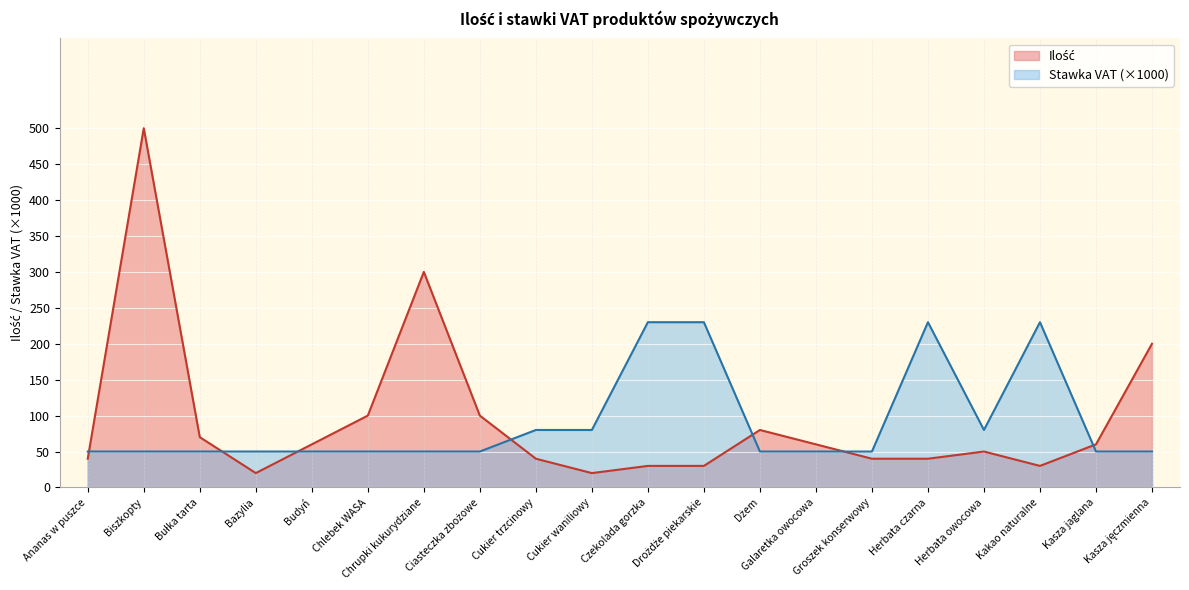

Reading right to left, list all the values displayed in this chart.

Ilość: 200	60	30	50	40	40	60	80	30	30	20	40	100	300	100	60	20	70	500	40
Stawka VAT: 50	50	230	80	230	50	50	50	230	230	80	80	50	50	50	50	50	50	50	50